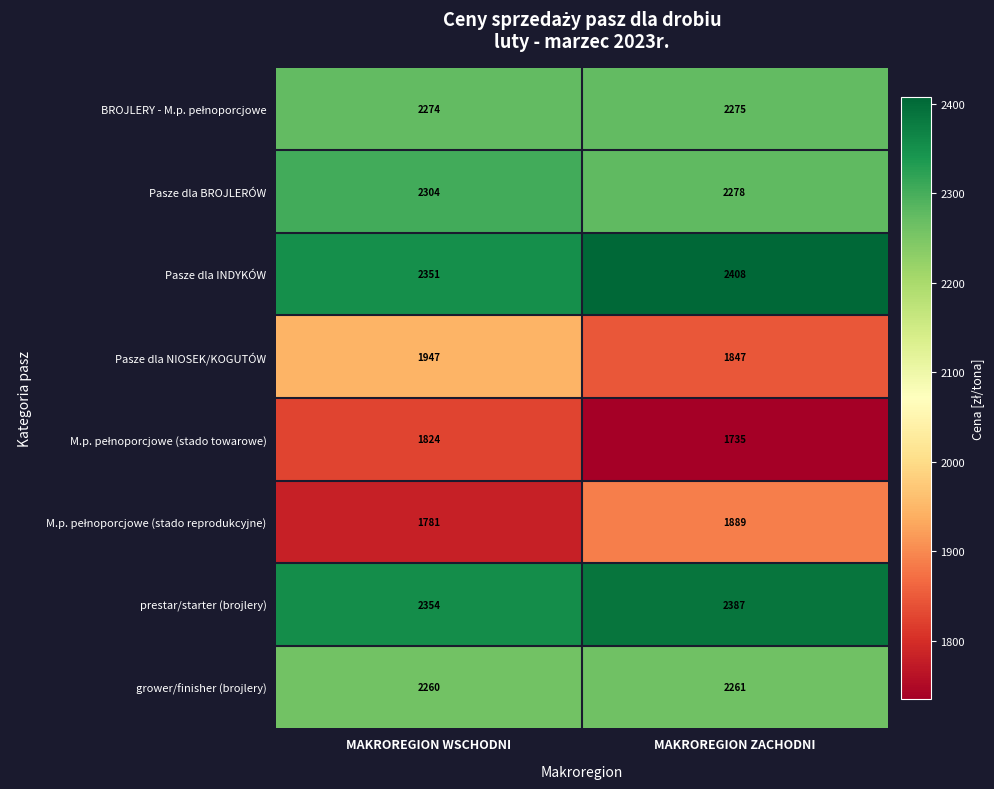

What is the total value across all series at MAKROREGION ZACHODNI?

17080